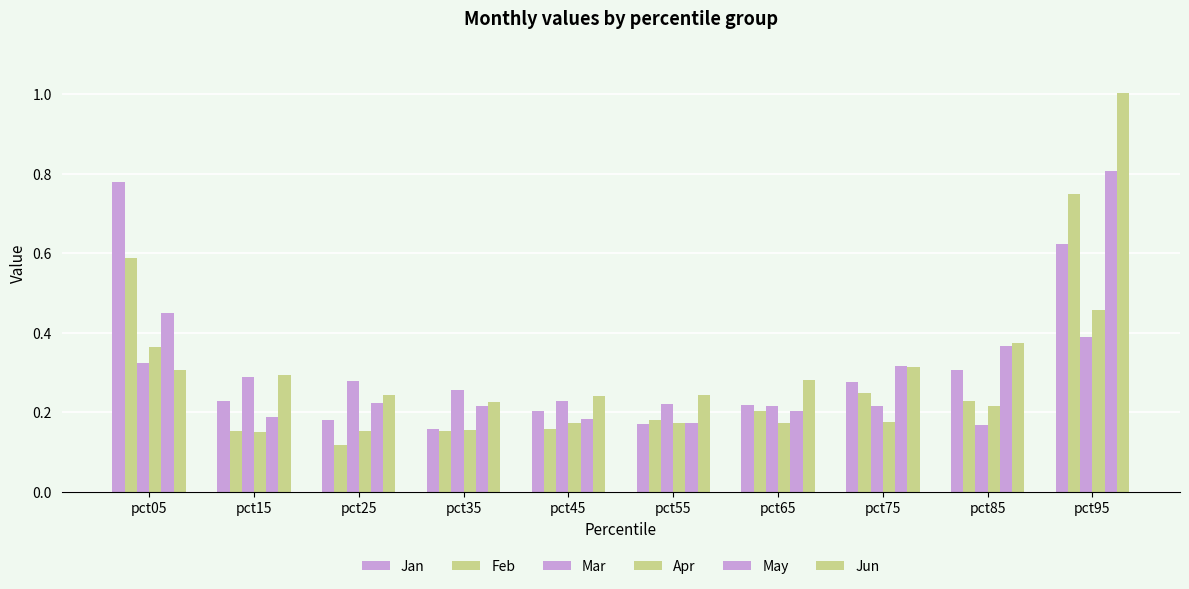

True or false: Jun has a value of 0.1 at pct65.

False